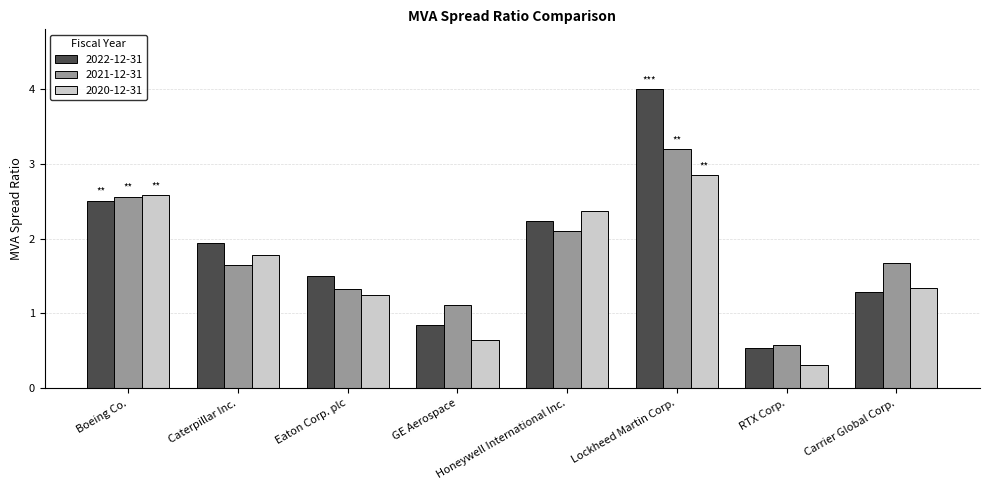

How many groups of bars are there?

8